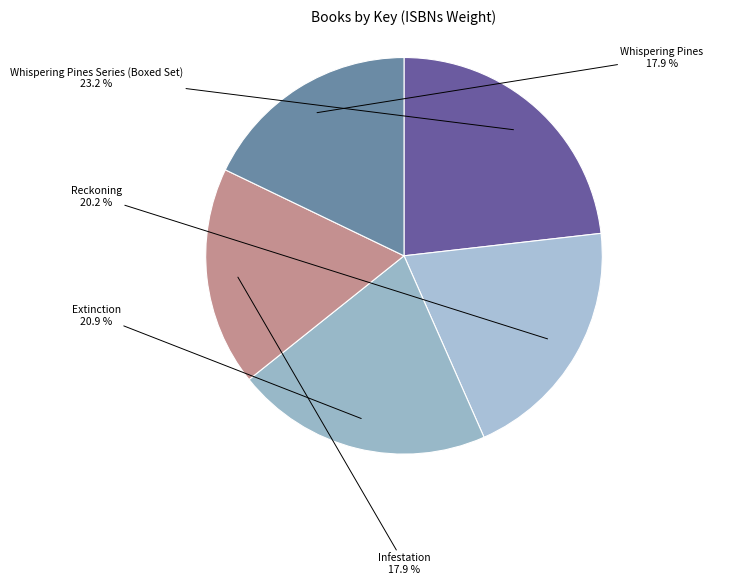

To the nearest percent, what percentage of the pie is Whispering Pines Series (Boxed Set)?

23%